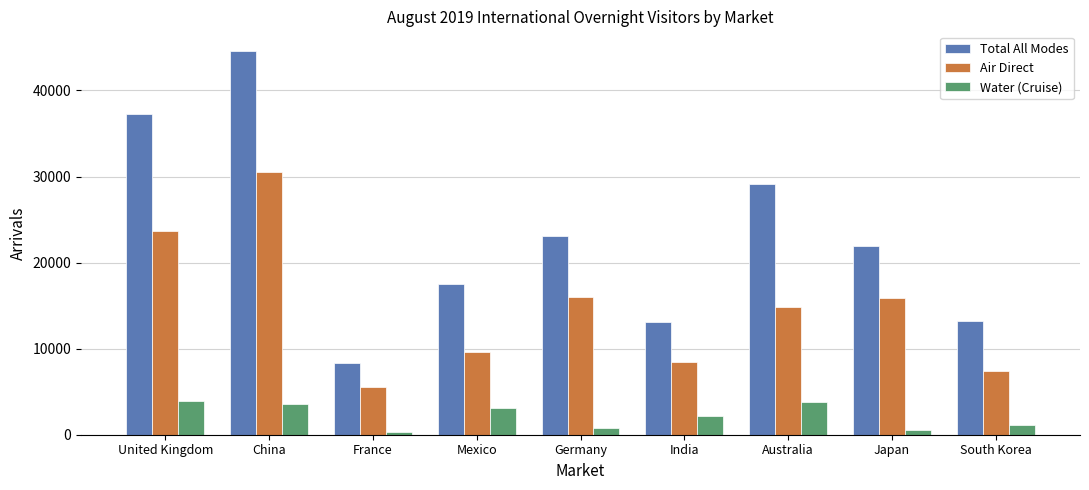

What is the difference between the maximum and minimum values in the Air Direct series?

25065